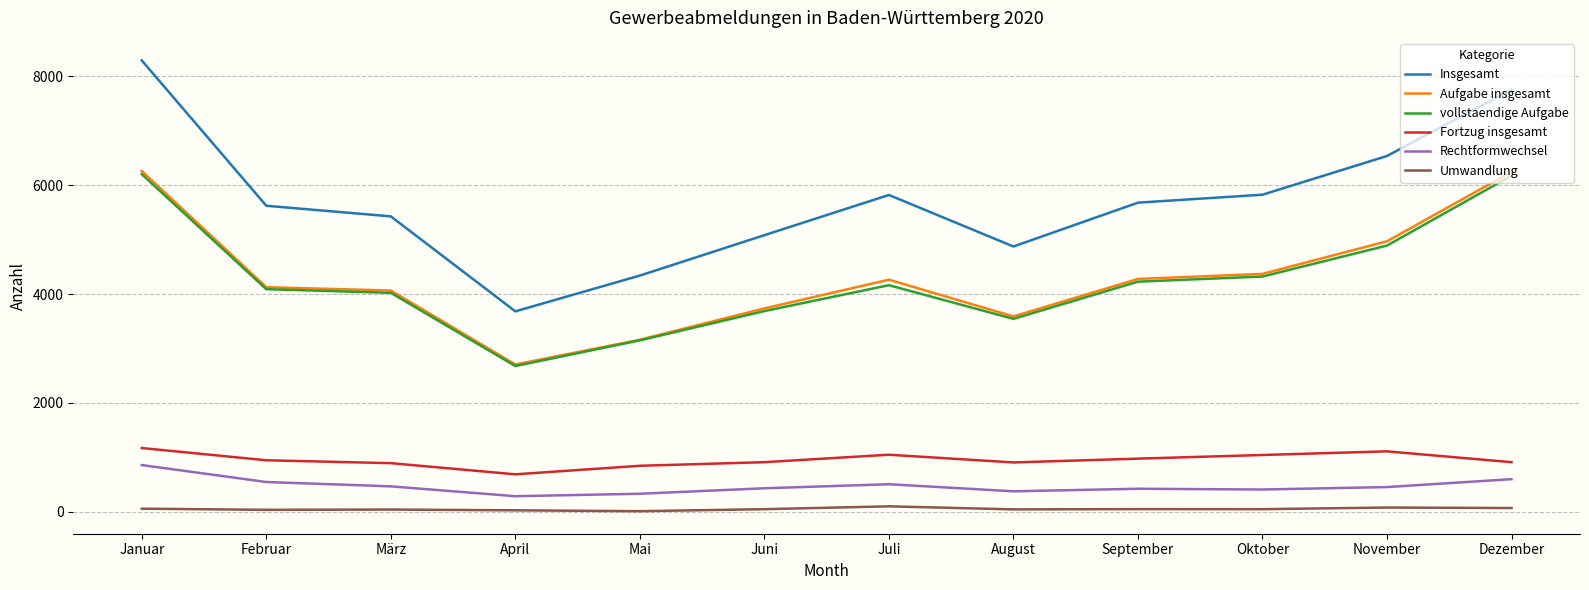

What is the maximum value for Aufgabe insgesamt?

6259